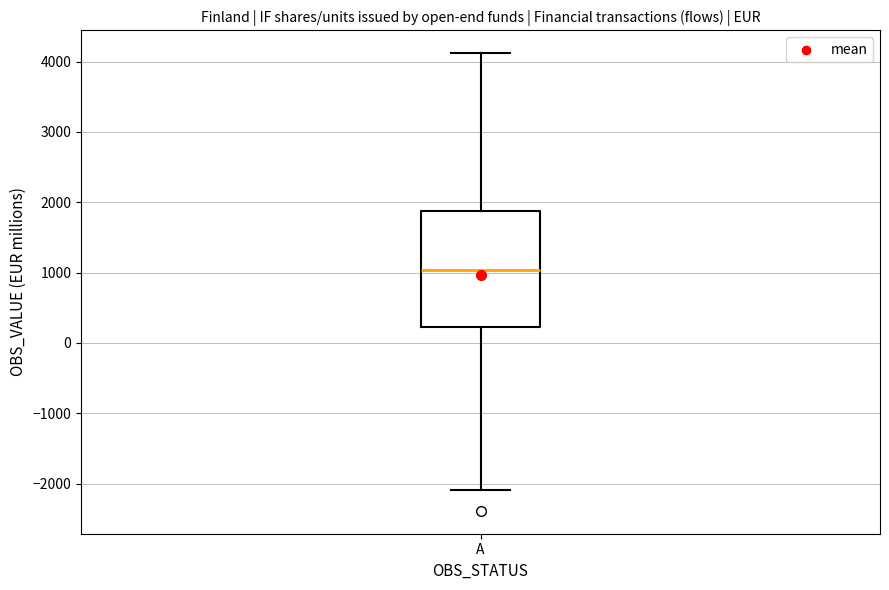

Read this box plot against the y-axis: the position of the median line, the range covered by the box, and the ends of both whiskers. The values are not printed on the chart, so give them approximately, as read against the axis.

median 1000, box 200 to 1900, whiskers -2100 to 4100